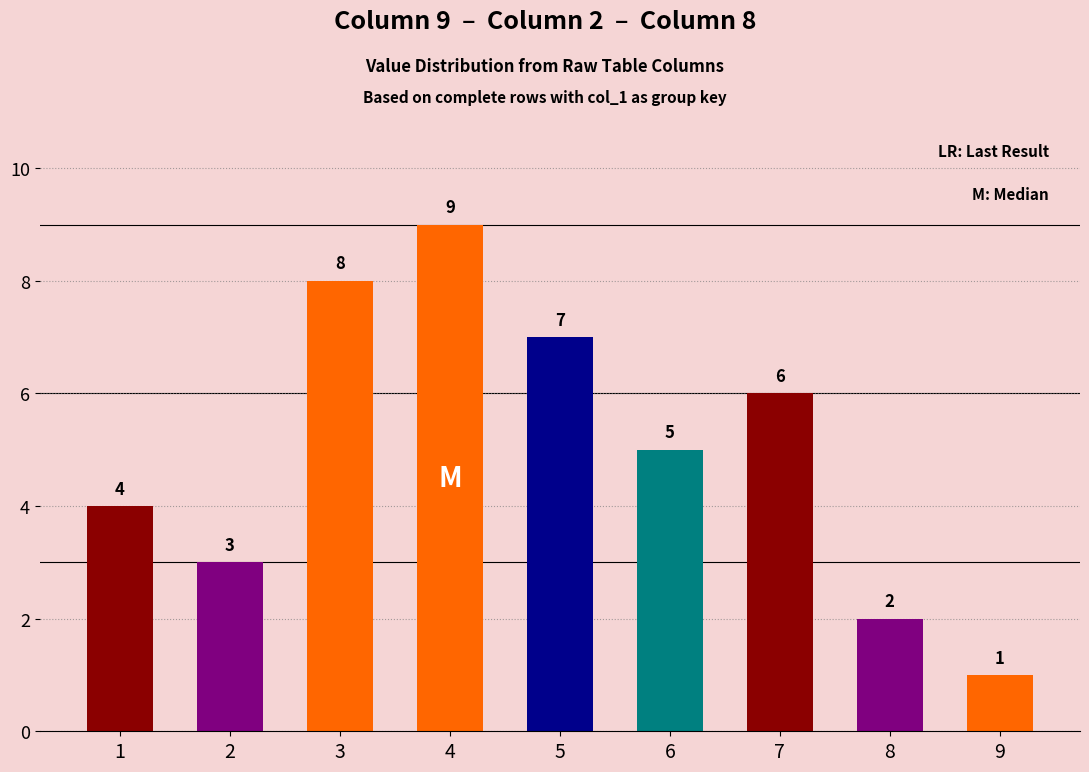

Reading left to right, transcribe all the data shown in this chart.

1=4	2=3	3=8	4=9	5=7	6=5	7=6	8=2	9=1